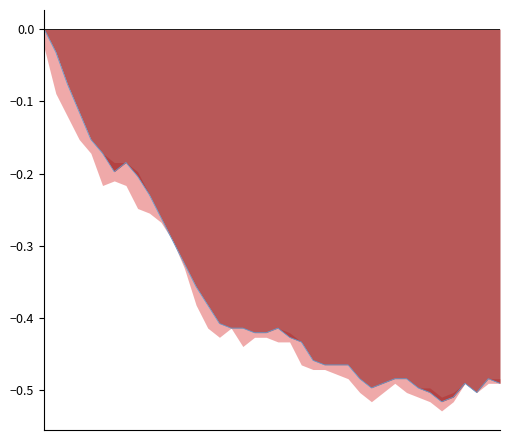

Between 18 and 3, which is larger?

3